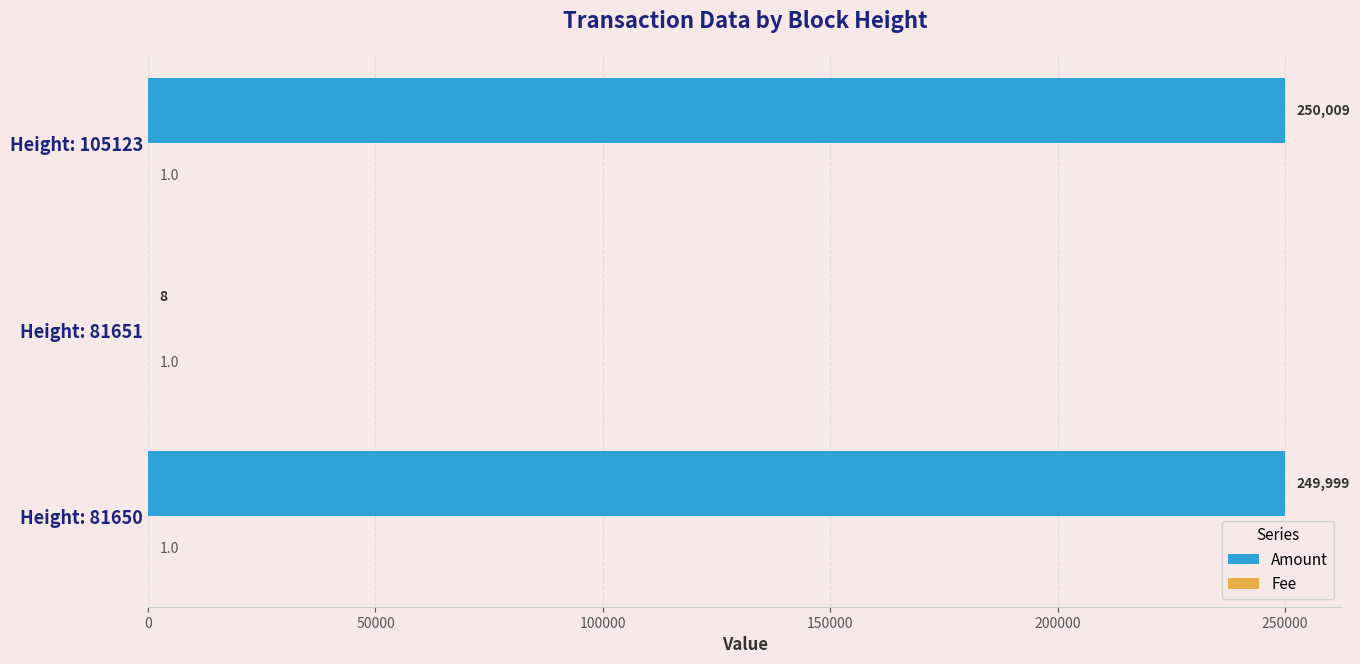

Which series has the largest total across all categories?

Amount